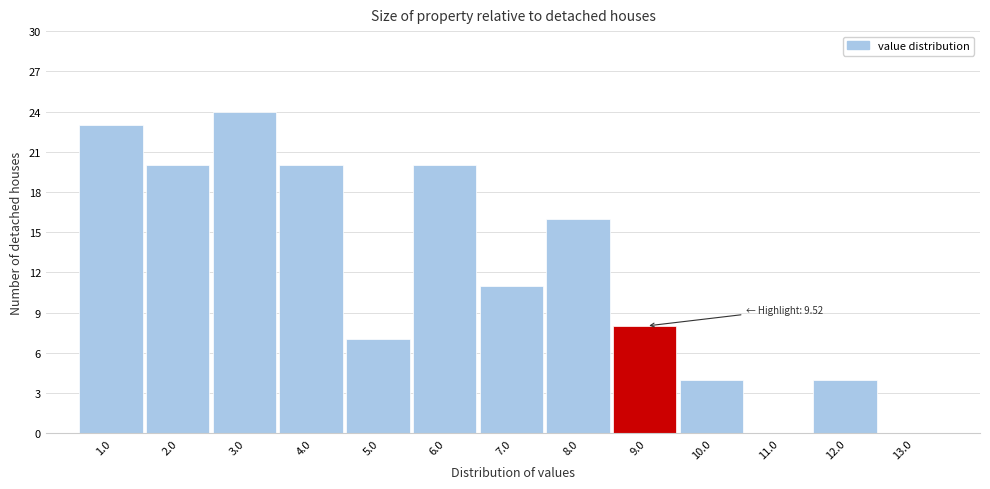

Reading left to right, transcribe all the data shown in this chart.

1.0=23	2.0=20	3.0=24	4.0=20	5.0=7	6.0=20	7.0=11	8.0=16	9.0=8	10.0=4	11.0=0	12.0=4	13.0=0